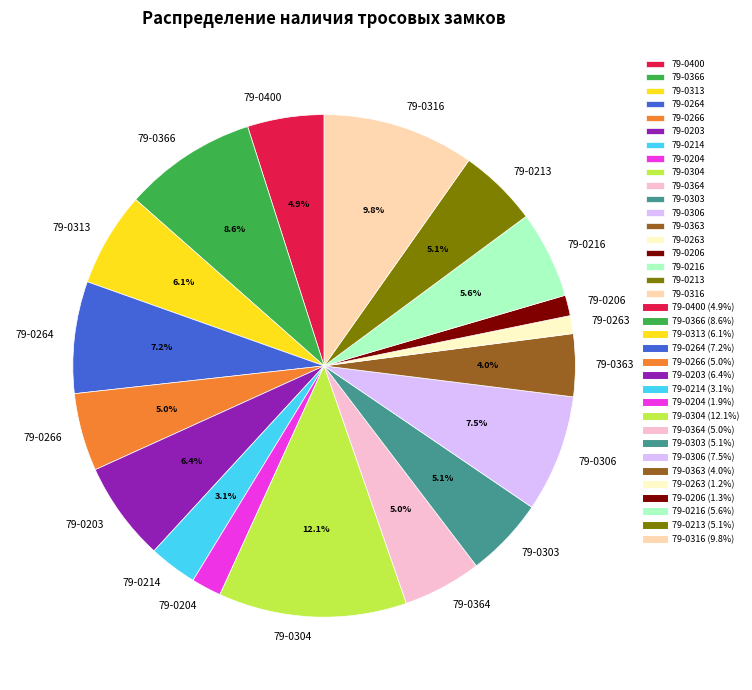

What is the ratio of the value at 79-0214 to the value at 79-0313?

0.5